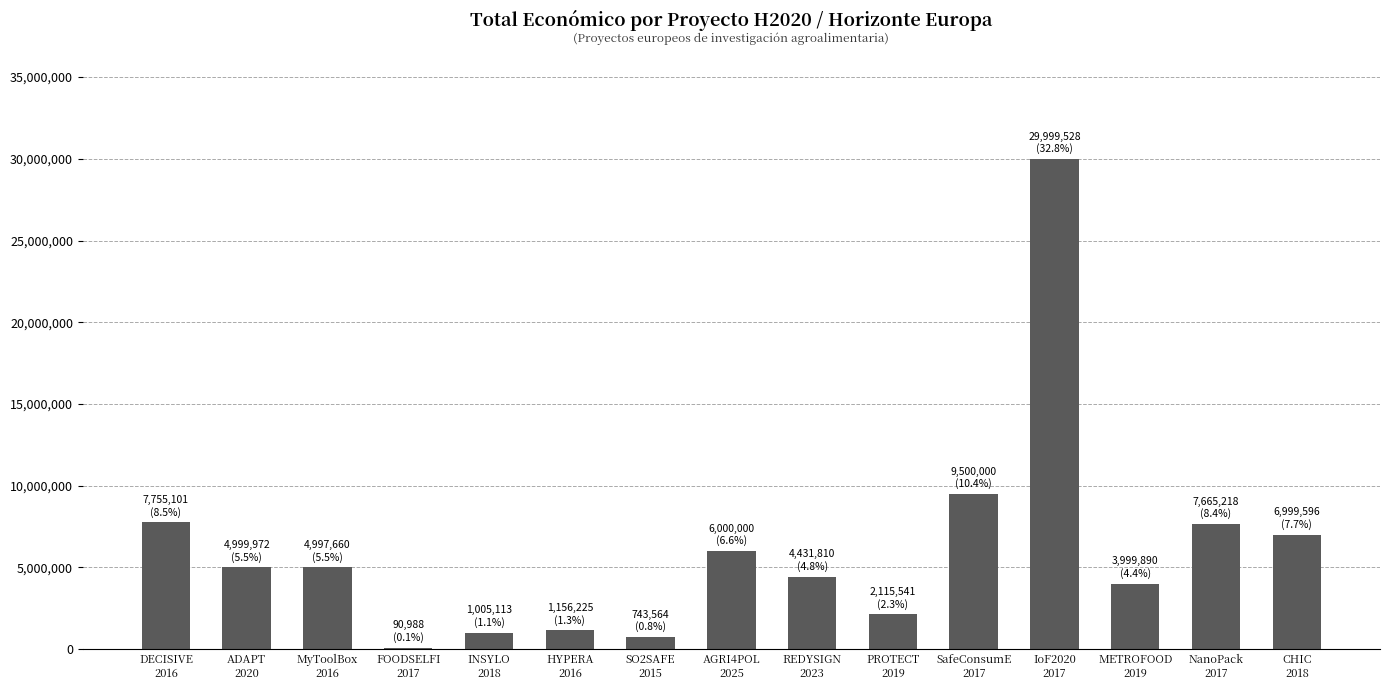

Is it true that the value at DECISIVE
2016 is 7755101?

True